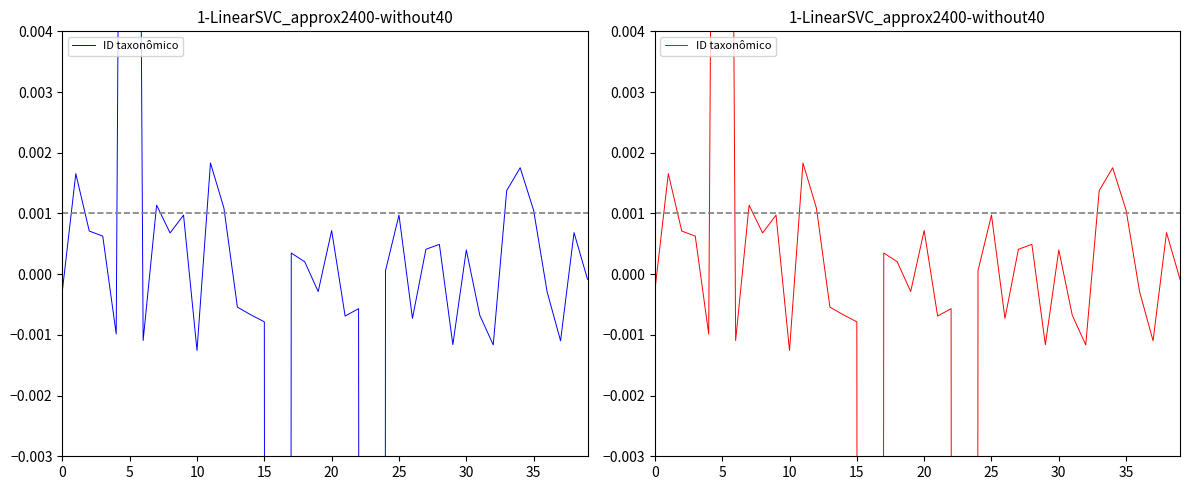

Which label corresponds to the smallest value in the chart?

16